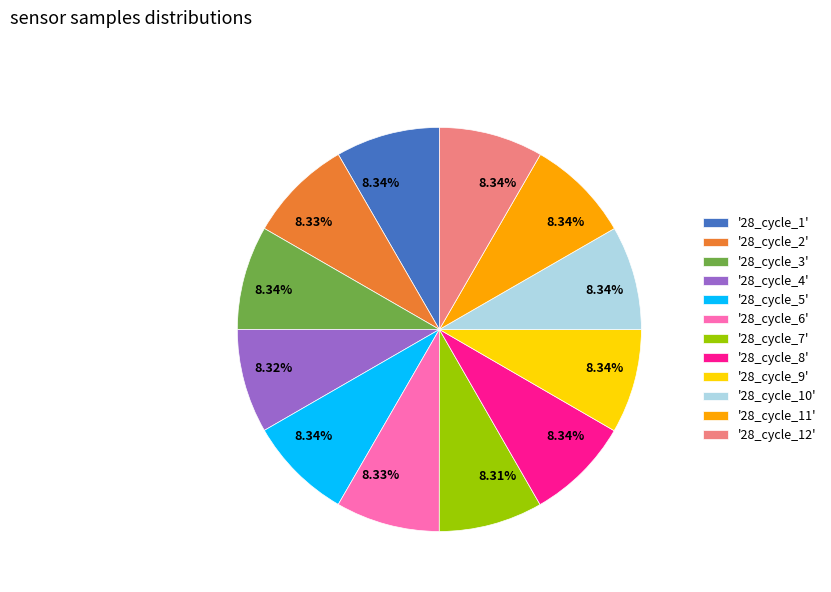

How many slices are in this pie chart?

12